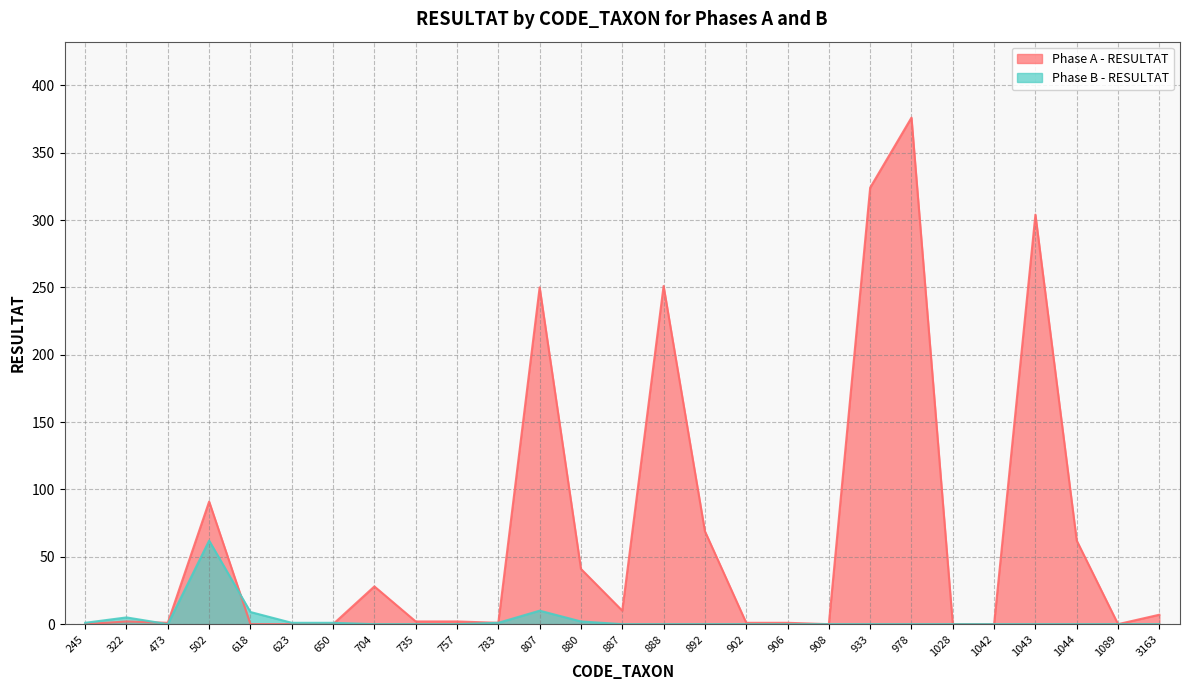

What is the spread (max minus min) of values at 757?

2